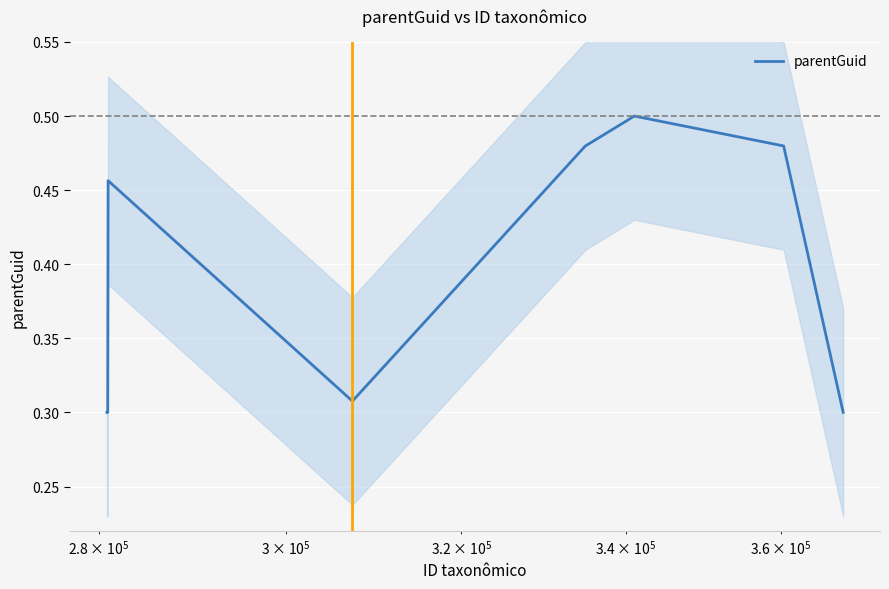

Is this an area chart (filled region under the line)?

No